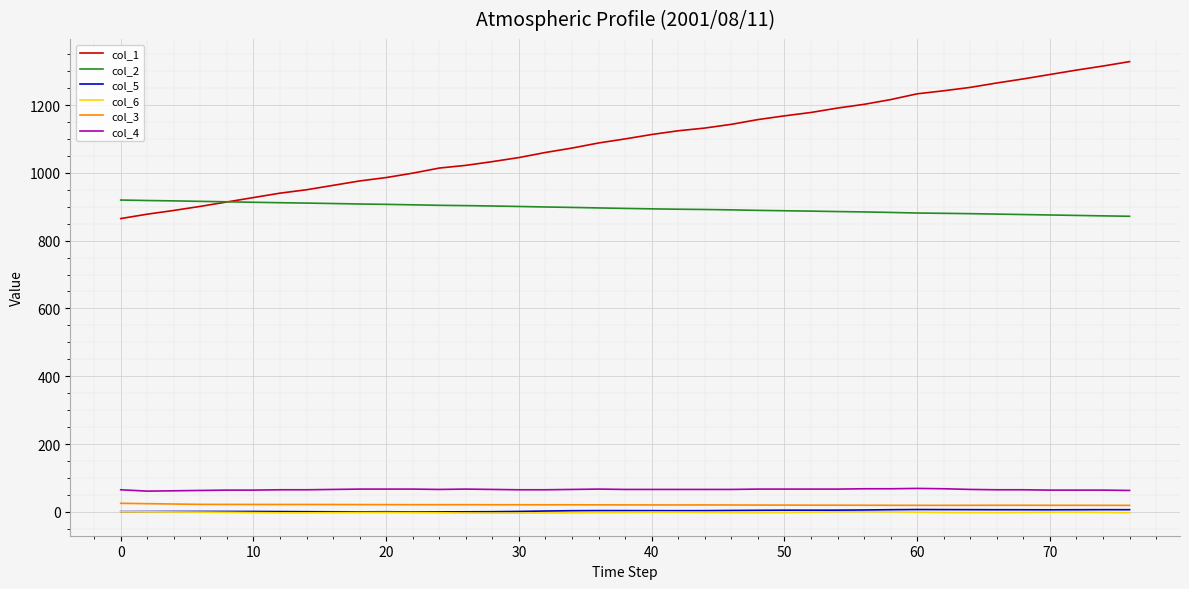

What is the highest value of the col_4 series?

69.0